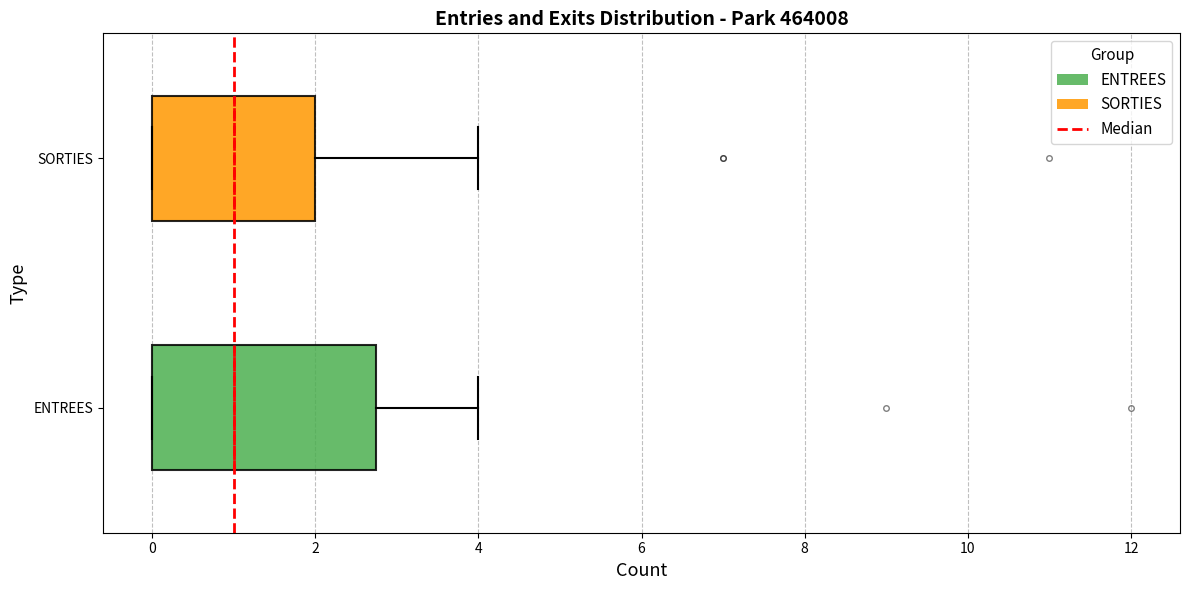

Where is the right edge of the box for ENTREES on the x-axis? The values are not printed on the chart, so give them approximately, as read against the axis.

2.8